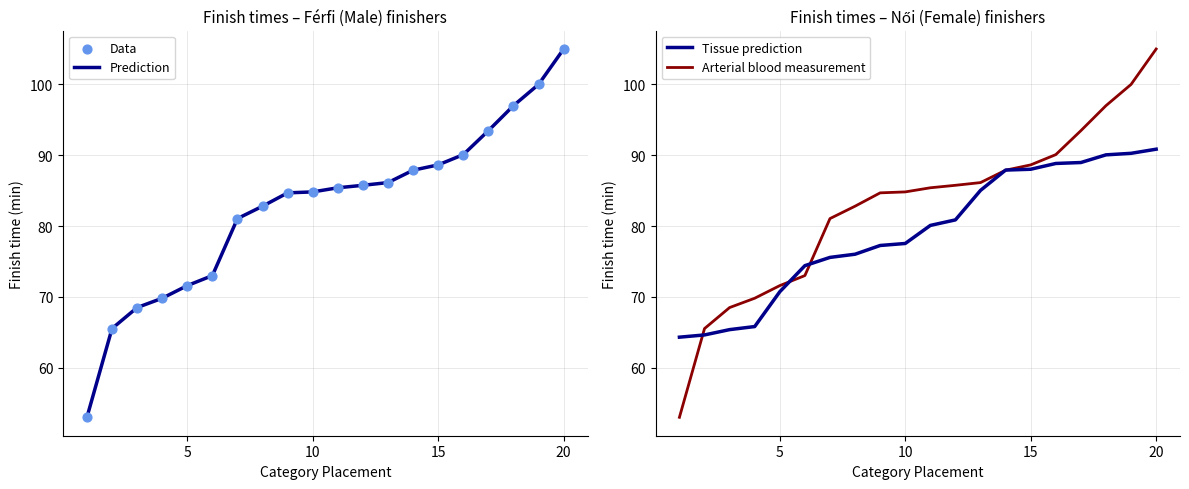

What is the minimum value for Prediction?

53.0